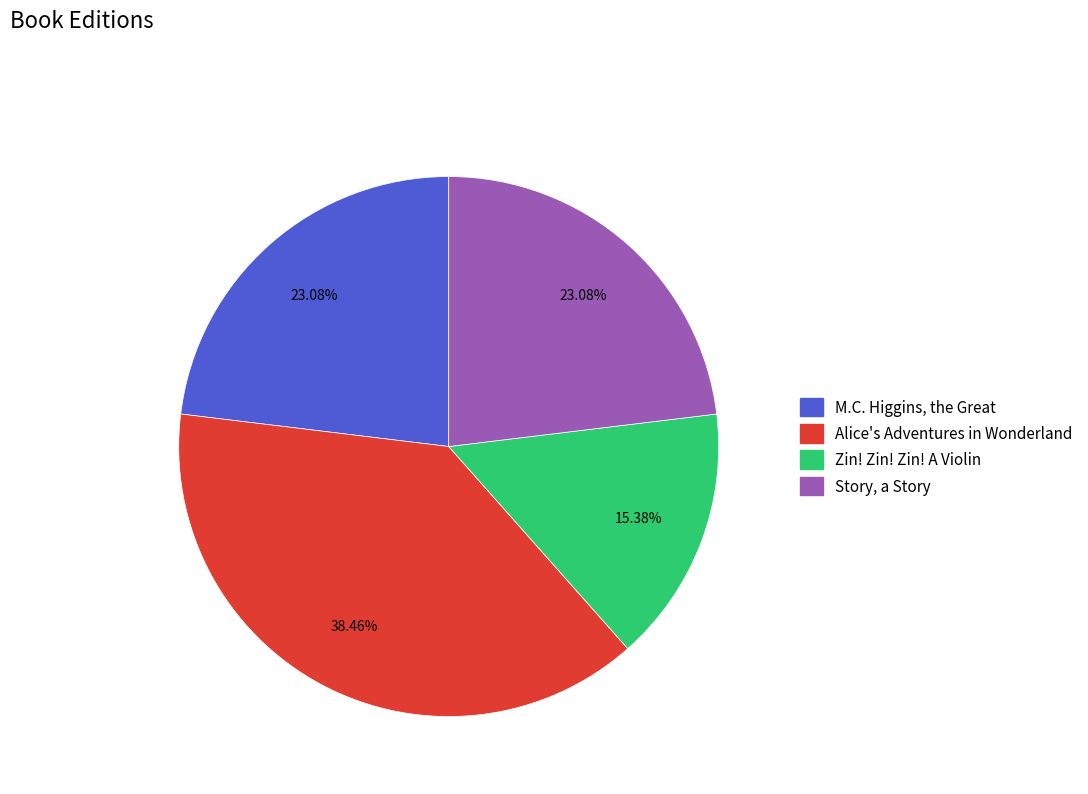

To the nearest percent, what portion does M.C. Higgins, the Great represent?

23%